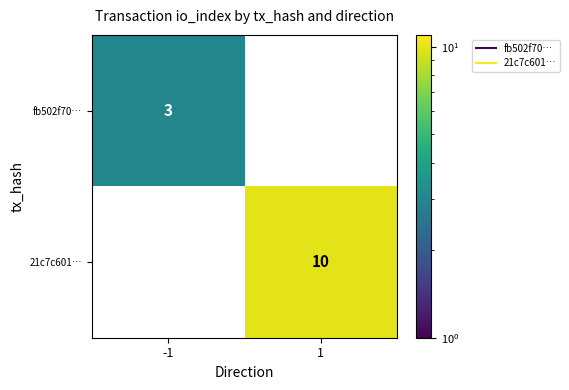

Is it true that fb502f70… equals 2 at 1?

False